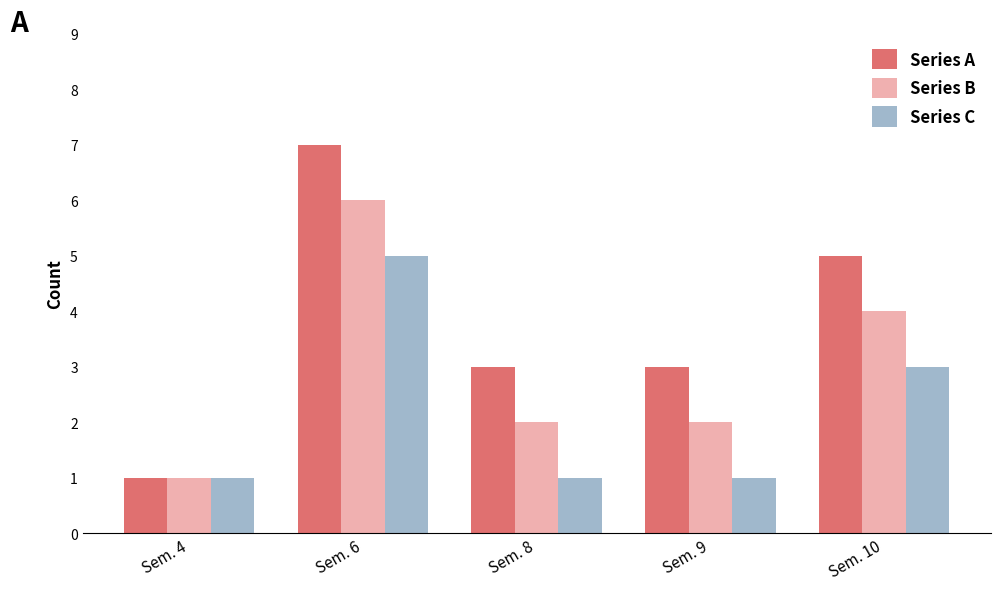

Is the value of Series B at Sem. 9 greater than the value of Series C at Sem. 10?

No